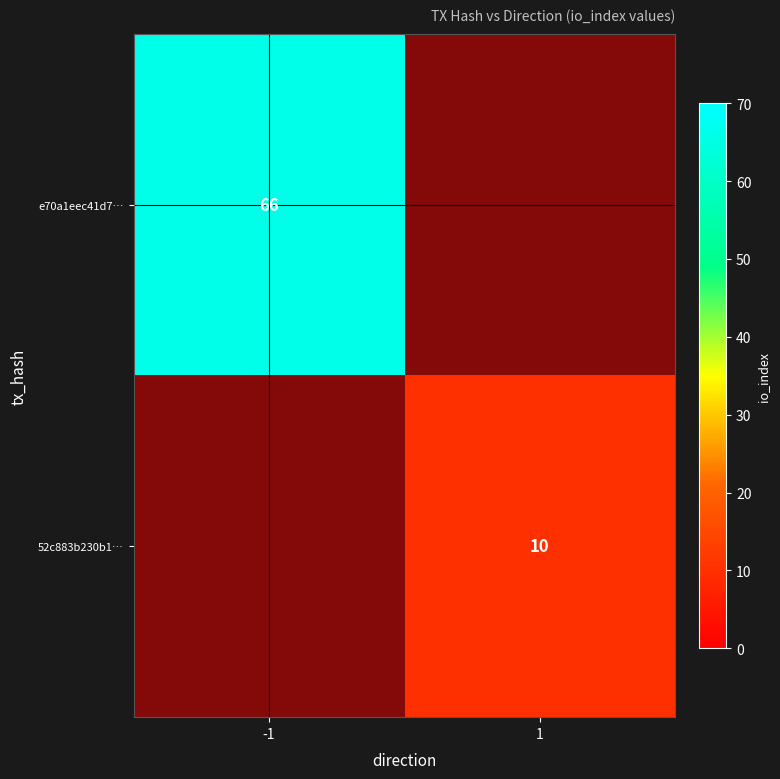

Which series has the widest spread of values?

e70a1eec41d7…